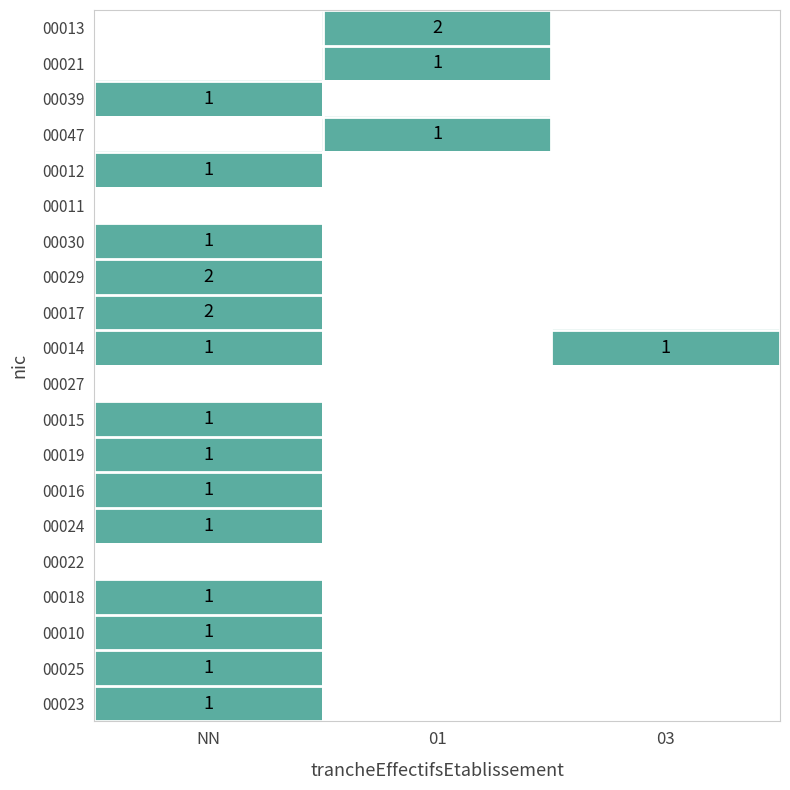

True or false: 00039 has a value of 1 at NN.

True